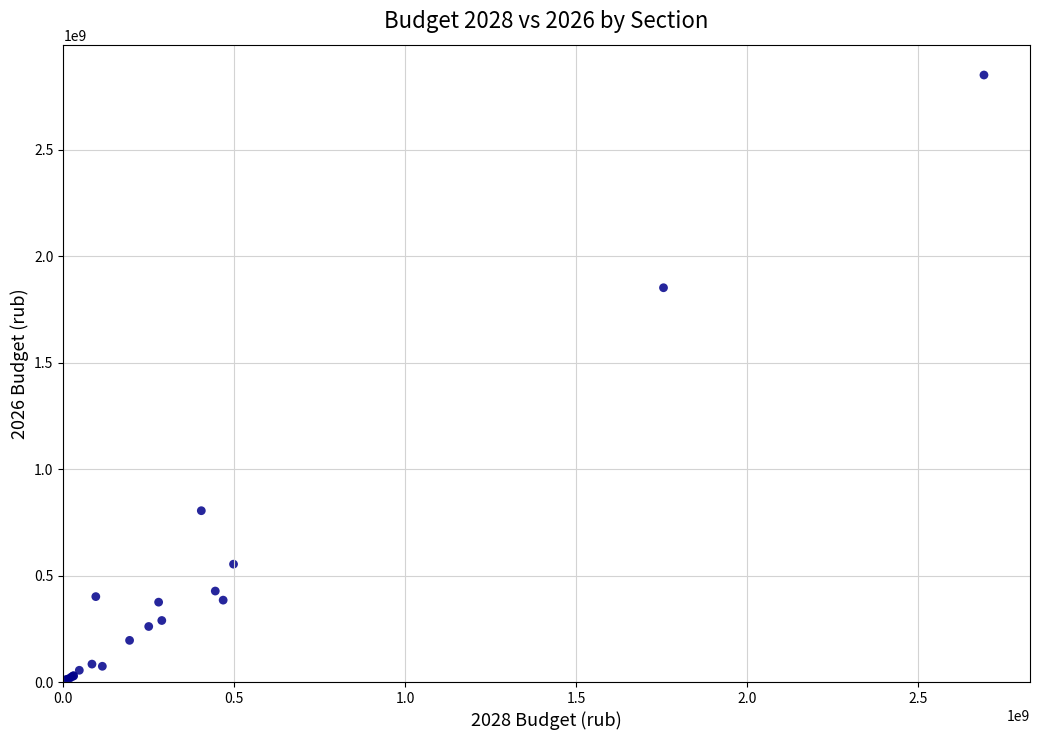

What Y value in the scatter plot is closest to 1426107985?

1852729706